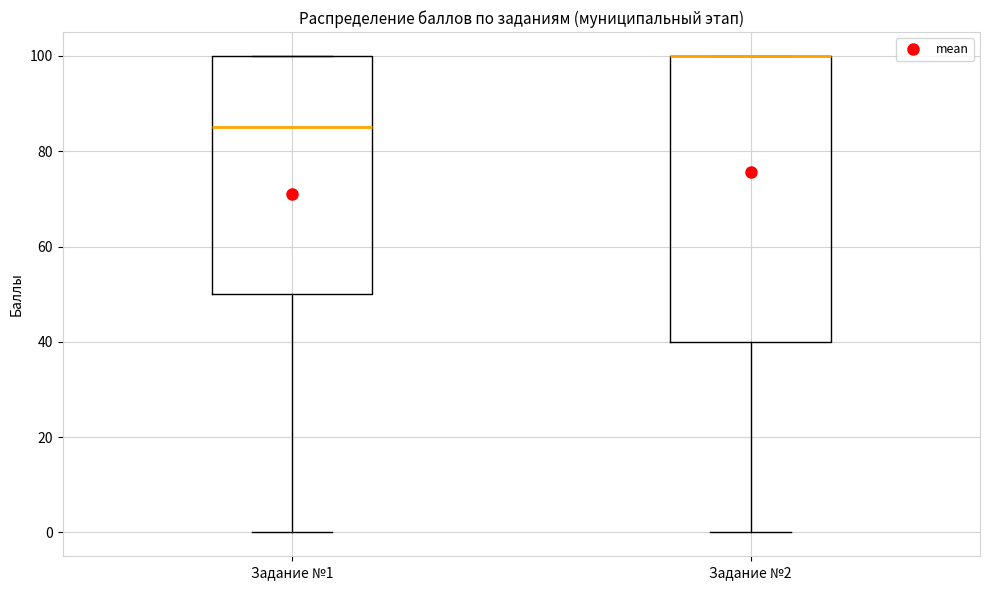

Reading left to right, transcribe this box plot: for each box, give where its median line is, the range the box spans, and where its two whiskers end, as read against the y-axis. The values are not printed on the chart, so give them approximately, as read against the axis.

Задание №1: median 86, box 50 to 100, whiskers 0 to 100
Задание №2: median 100 (drawn on the box's upper edge), box 40 to 100, whiskers 0 to 100